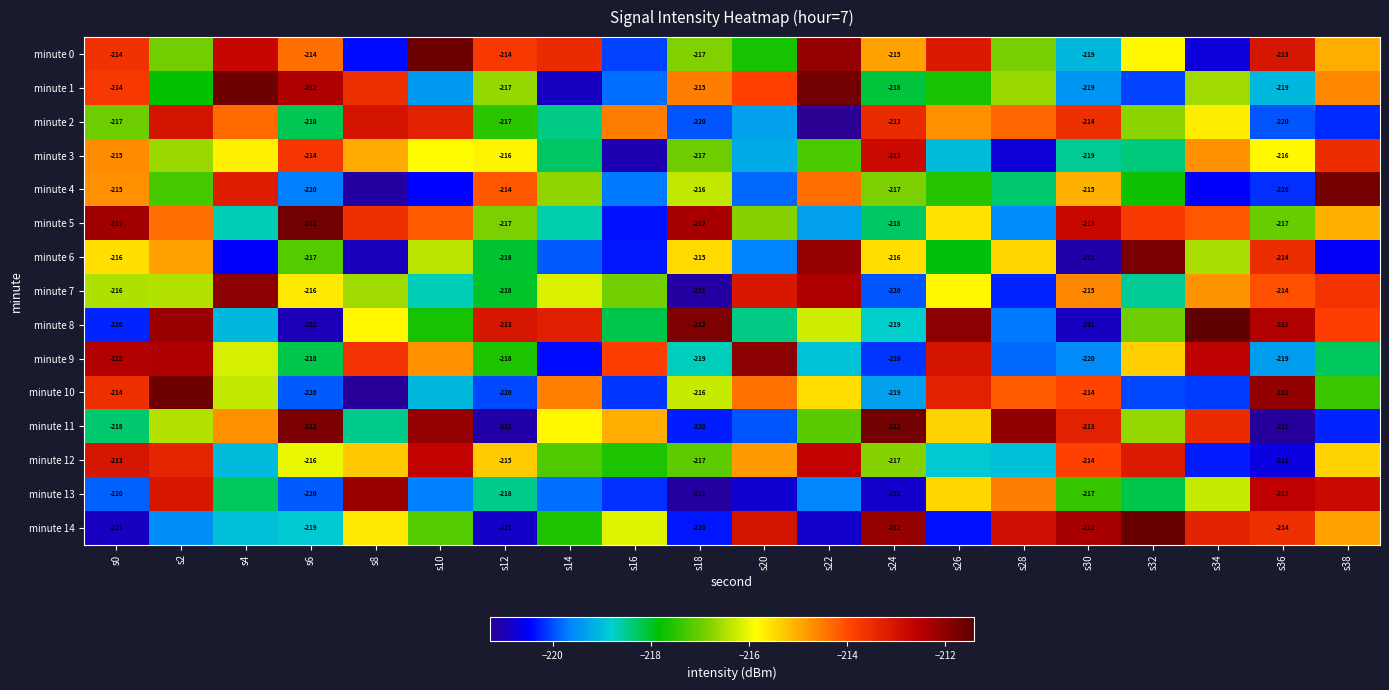

Rank the series by their maximum value, from highest to lowest.

minute 8, minute 14, minute 0, minute 10, minute 1, minute 5, minute 11, minute 4, minute 6, minute 7, minute 9, minute 13, minute 12, minute 3, minute 2